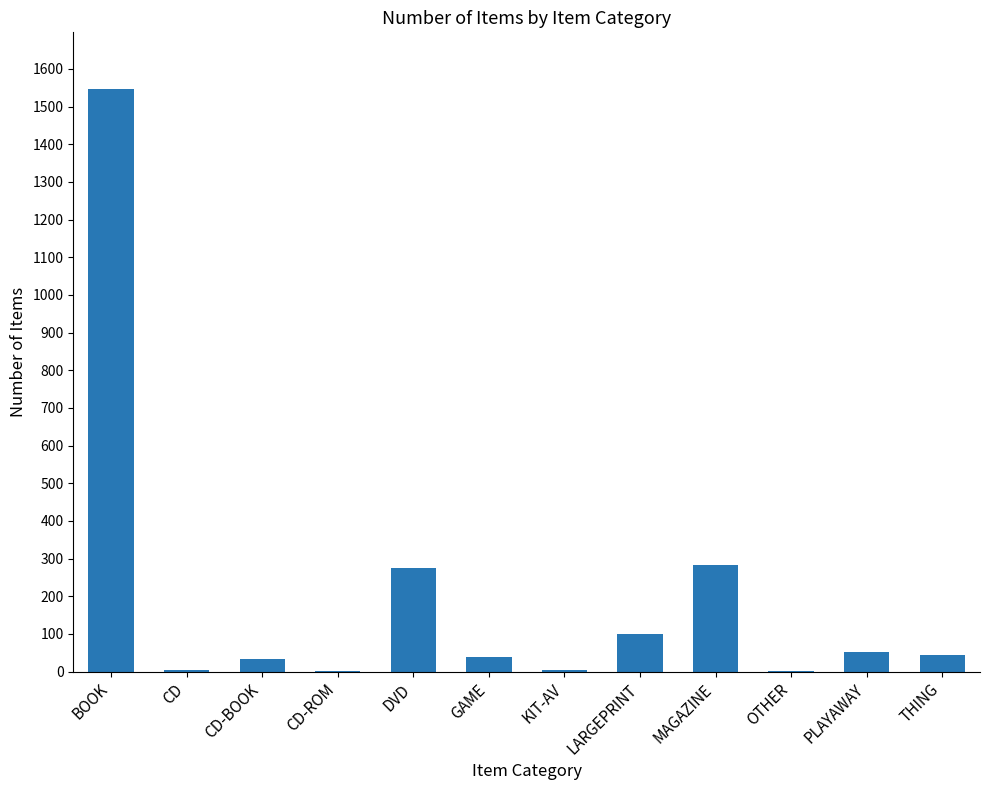

Approximately how many times larger is the value at CD compared to CD-ROM?

2.5